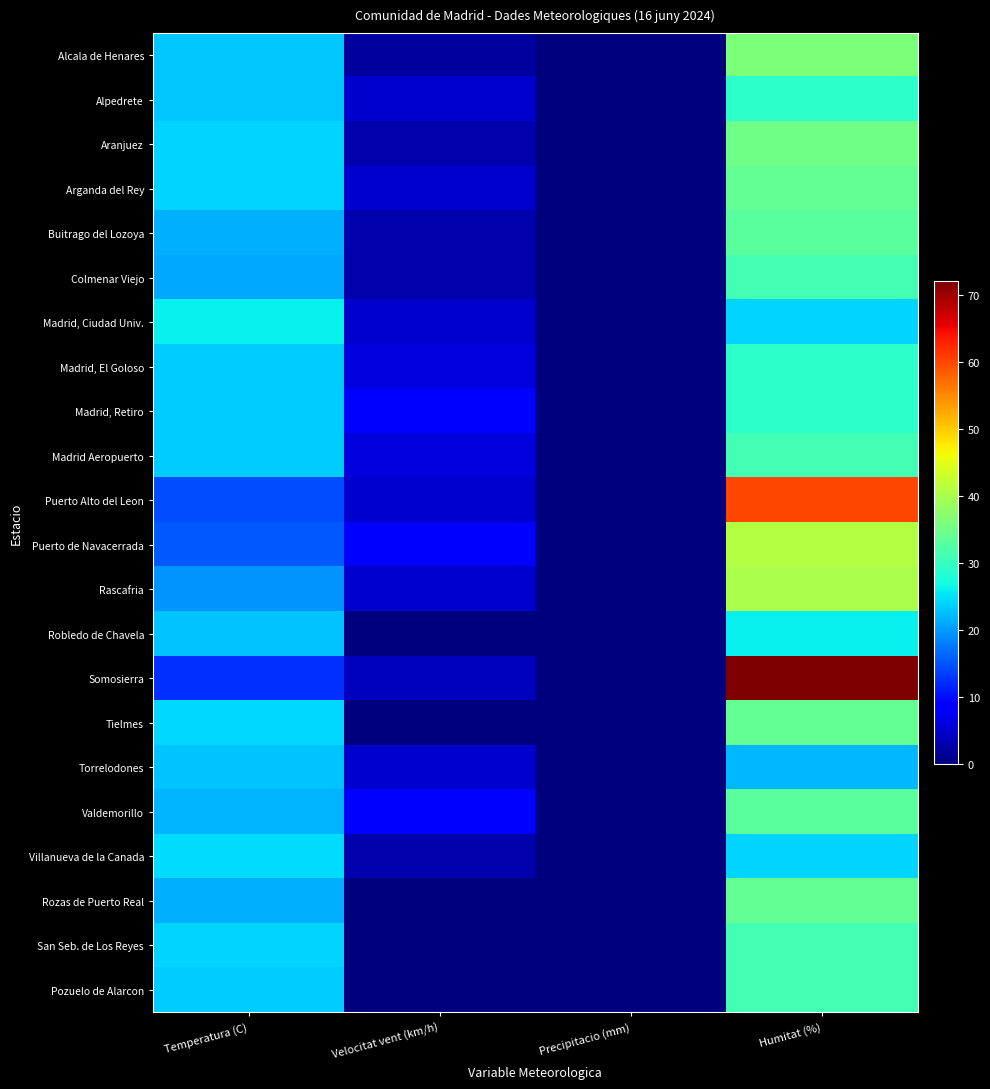

At how many categories does at least one series exceed 44?

1